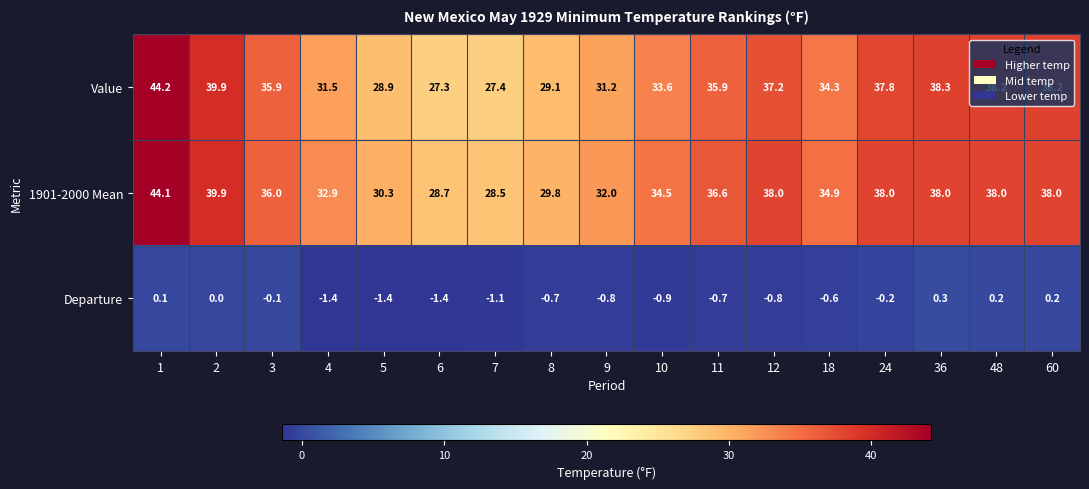

How many data points in Departure are less than 0?

12